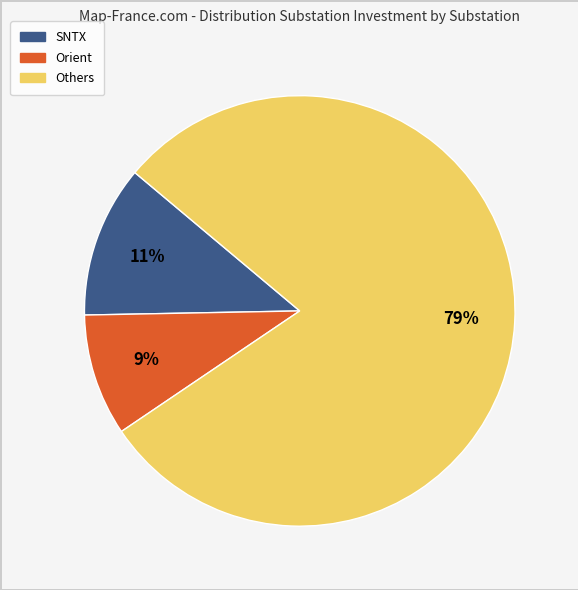

Does any single category account for the majority?

Yes